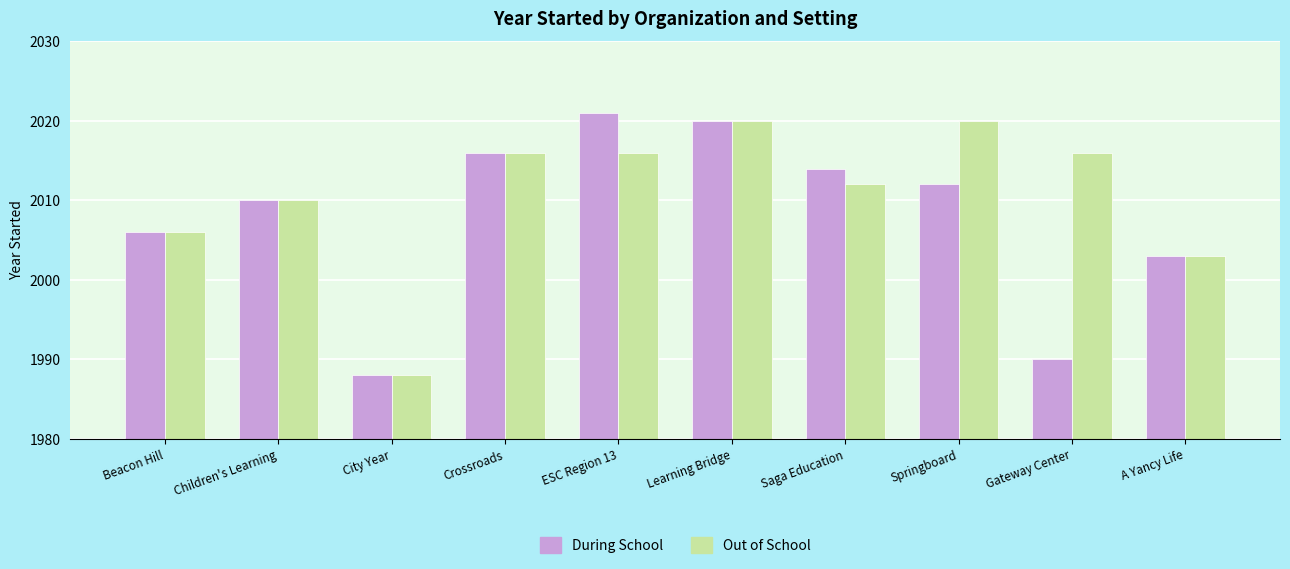

At Springboard, list the series in order from smallest to largest.

During School, Out of School